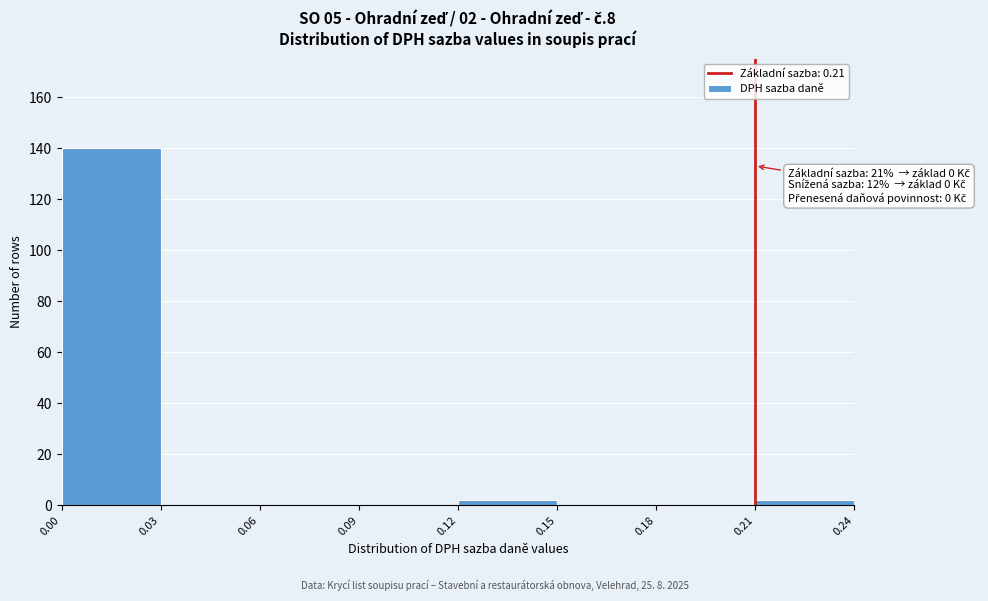

Over which range of the x-axis is the bar tallest?

0.00 to 0.03